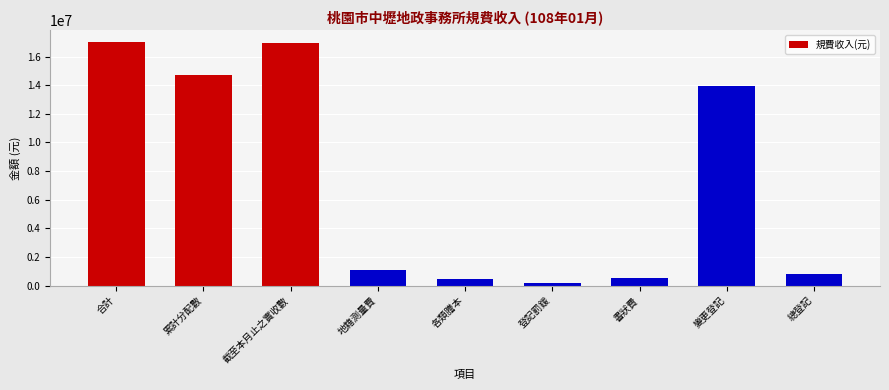

Which category has the lowest value across all series?

登記罰鍰